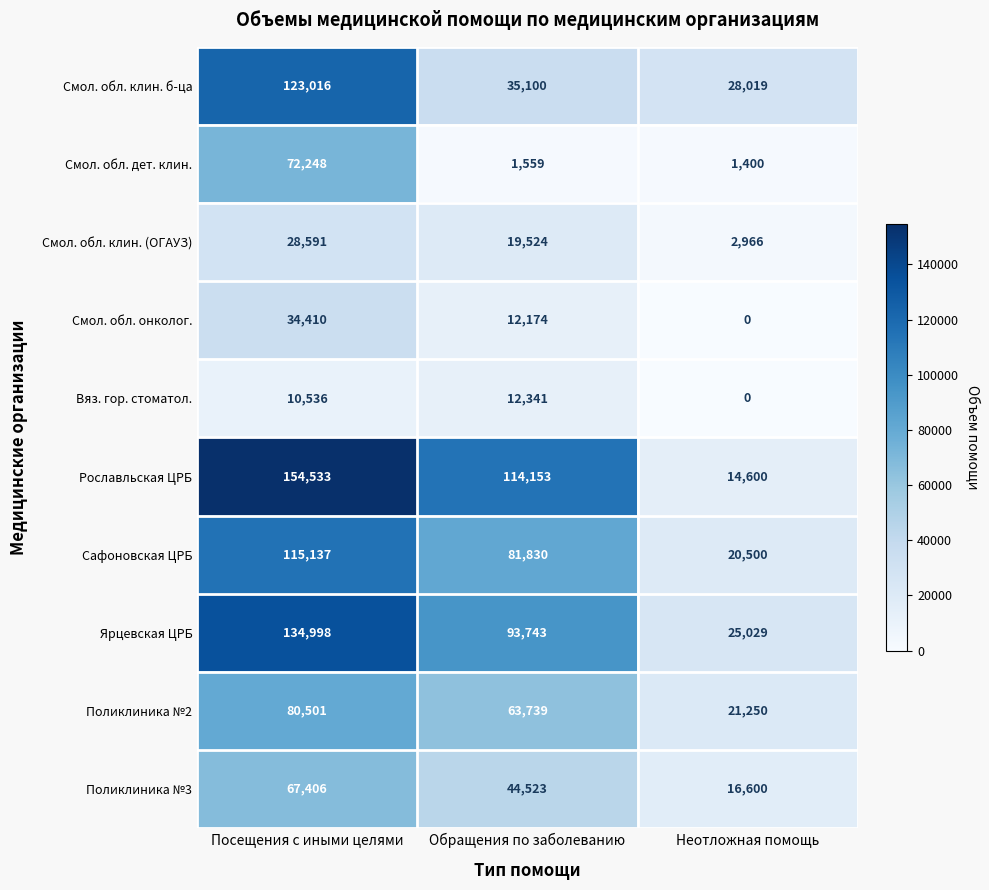

What is the average value of the Смол. обл. дет. клин. series?

25069